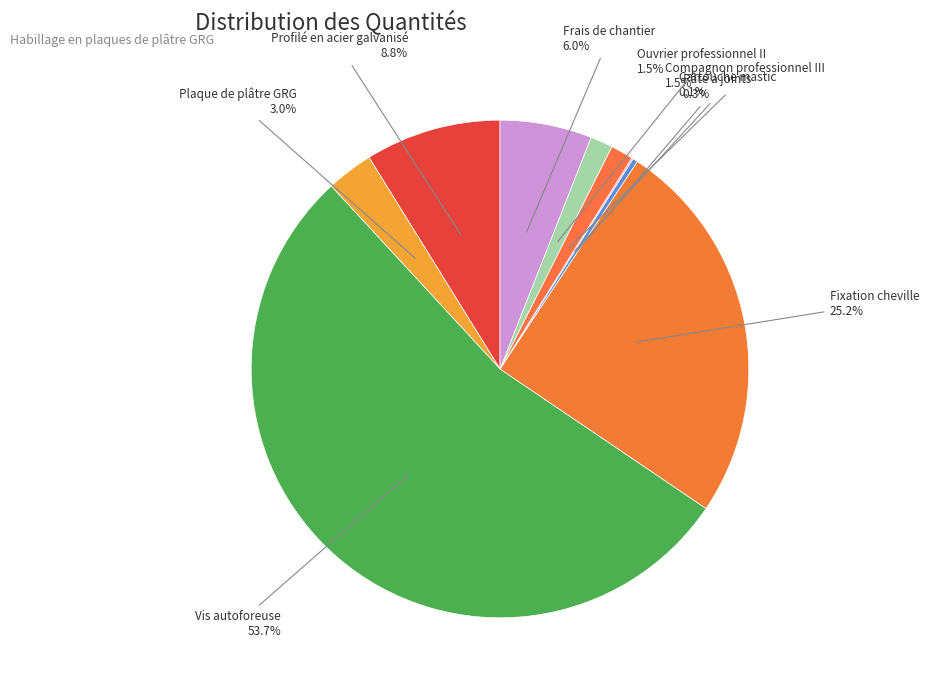

Which slice is the largest?

Vis autoforeuse